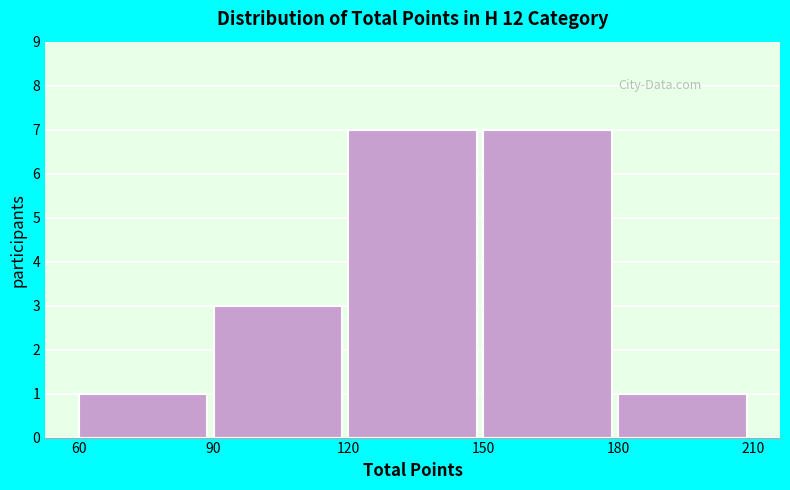

Reading left to right, list every bar in this chart as the range it spans on the x-axis followed by its height. The values are not printed on the chart, so give them approximately, as read against the axis.

60 to 90: 1
90 to 120: 3
120 to 150: 7
150 to 180: 7
180 to 210: 1